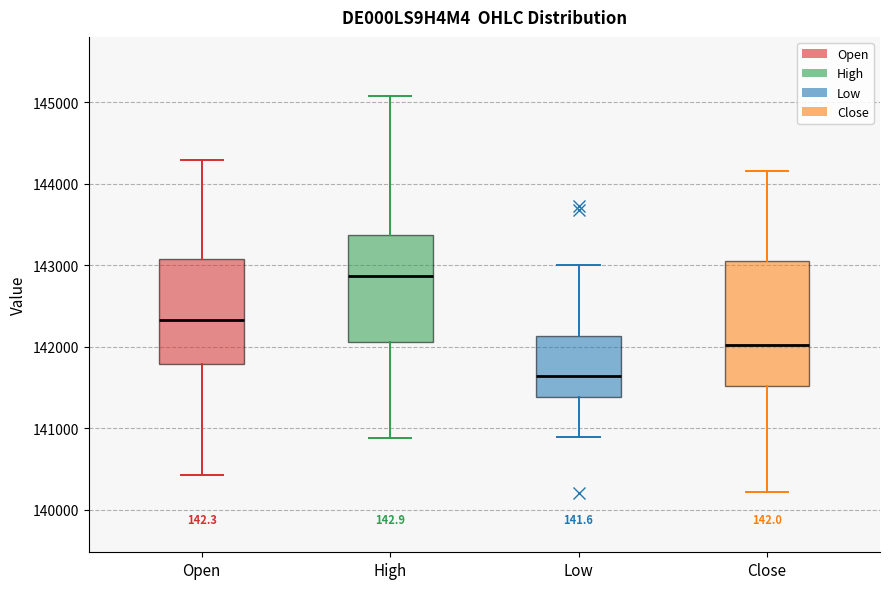

Where is the lower edge of the box for Close on the y-axis? The values are not printed on the chart, so give them approximately, as read against the axis.

141500